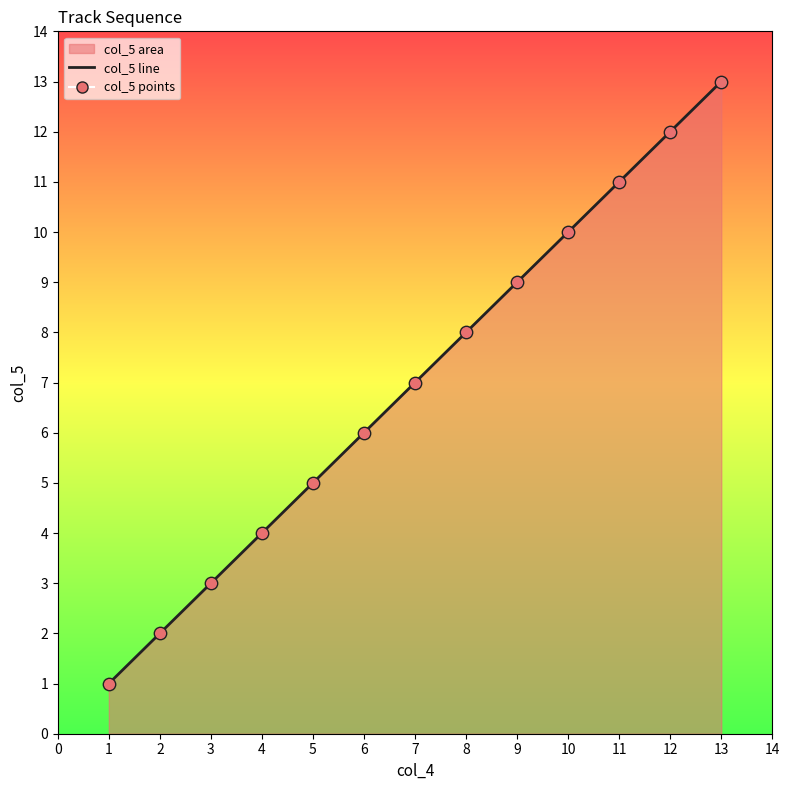

Which category has the highest value across all series?

13